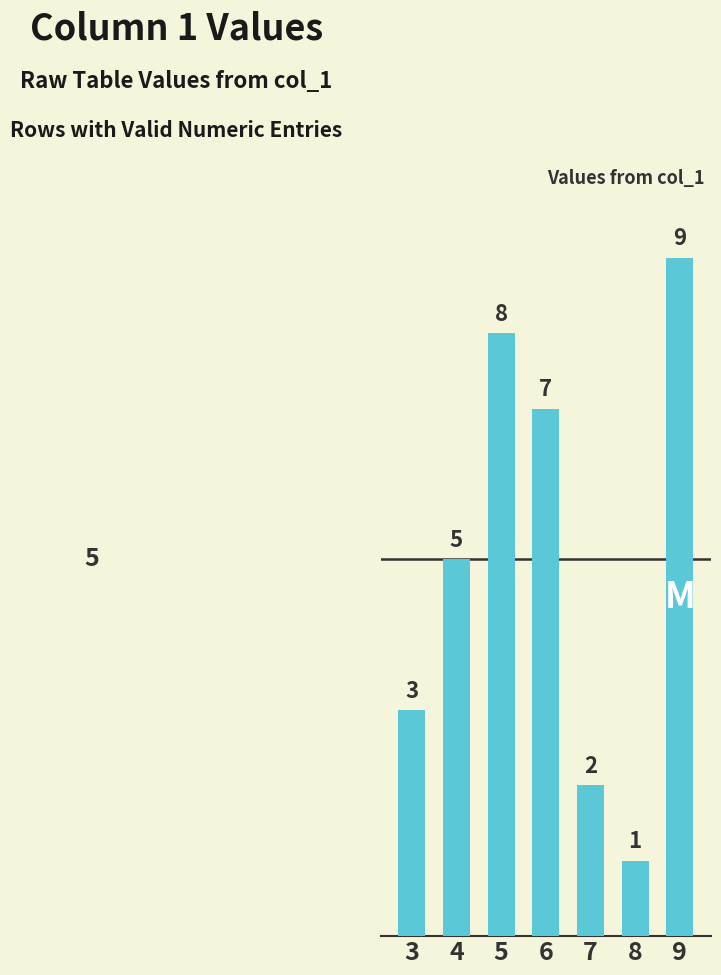

True or false: the data shows 5 at 4.

True